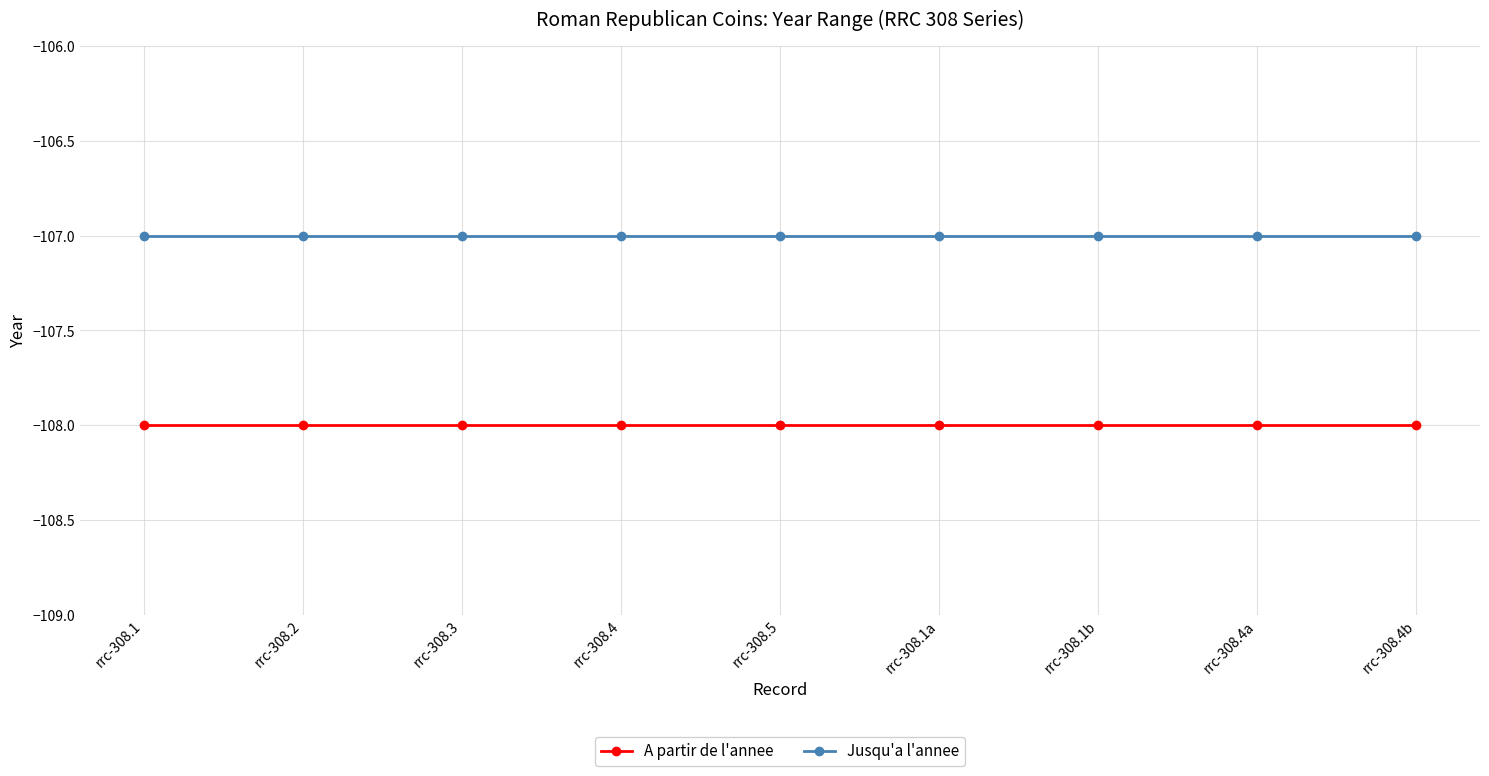

What is the label of the 4th point from the right?

rrc-308.1a